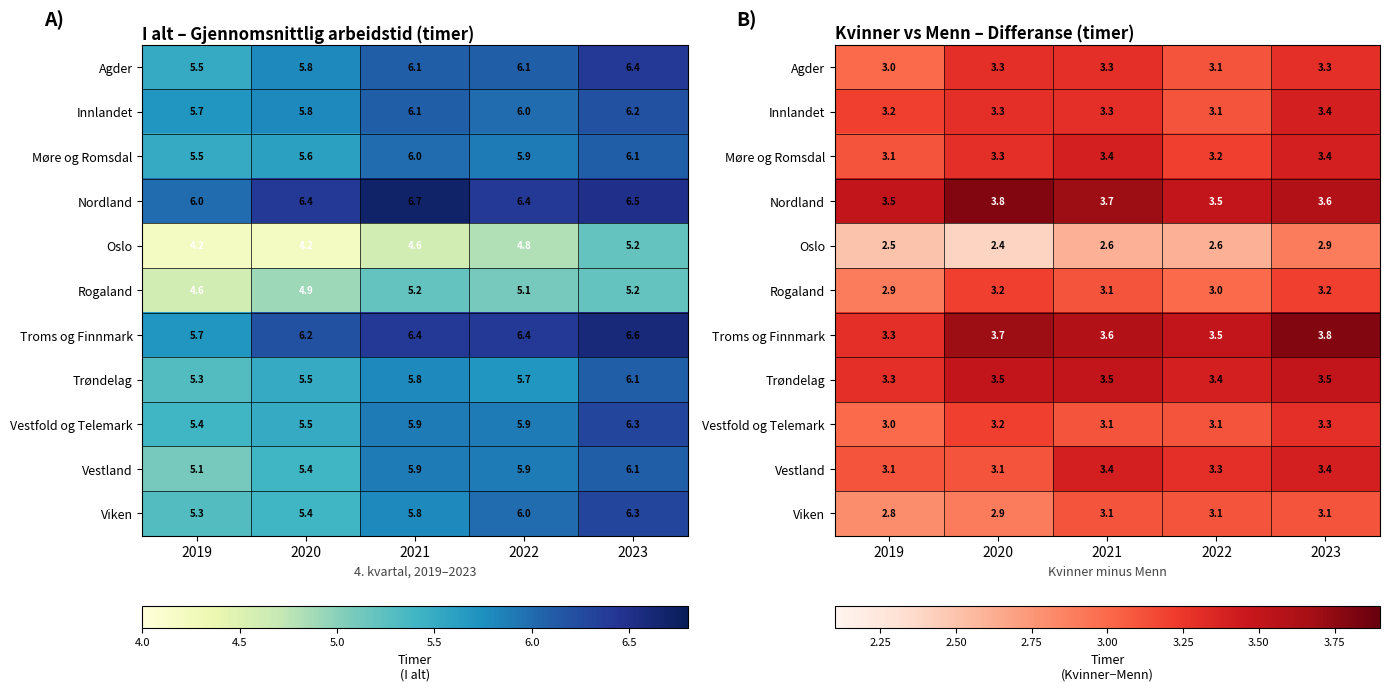

What is the total value across all series at 2022?

34.9